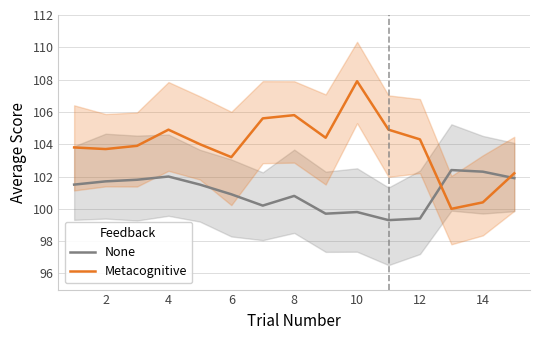

What is the highest value of the Metacognitive series?

107.9